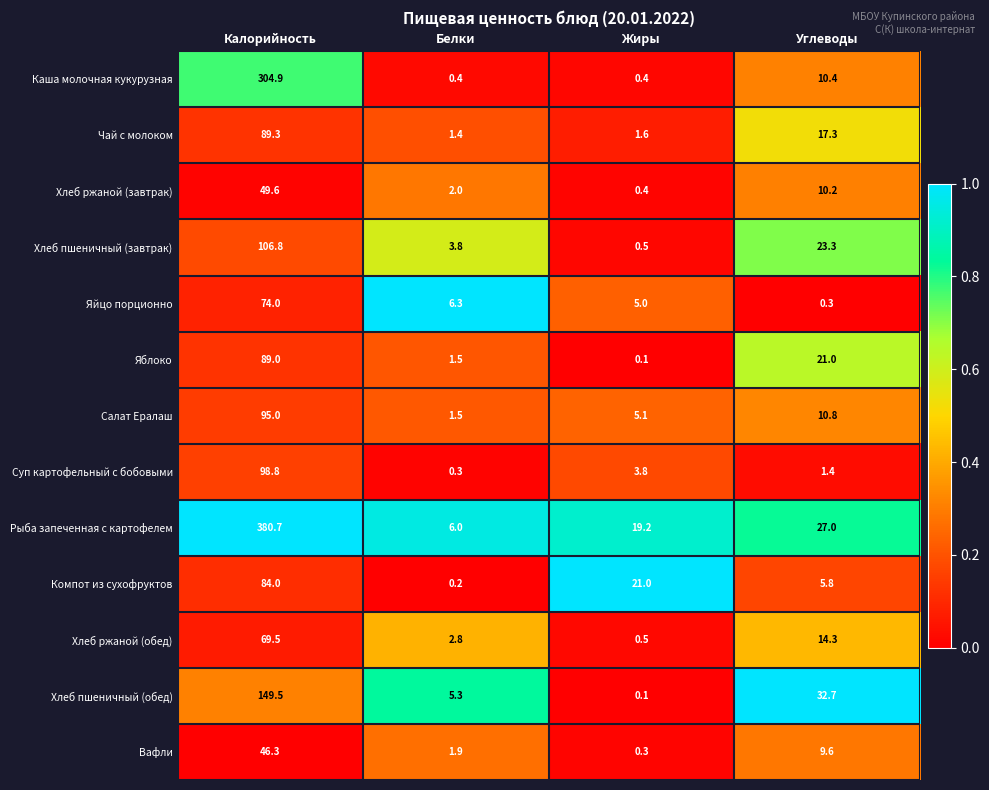

Which category has the lowest value in the Хлеб ржаной (обед) series?

Жиры